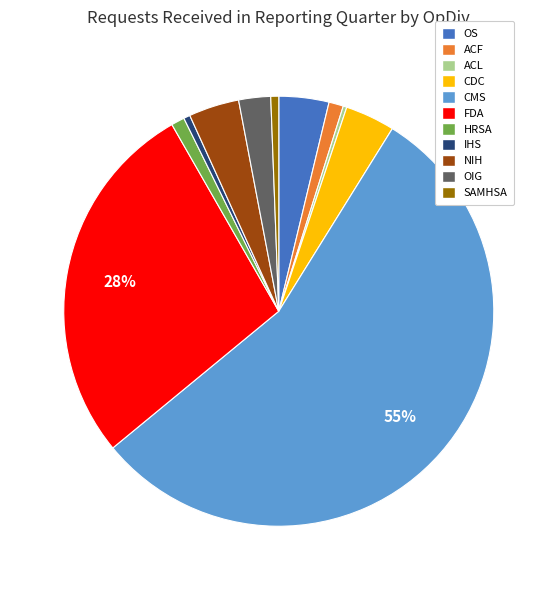

To the nearest percent, what percentage of the pie is OIG?

2%